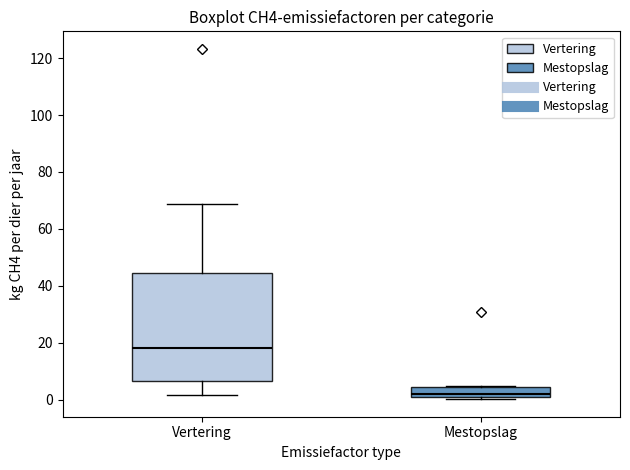

Which box has the lowest median line?

Mestopslag